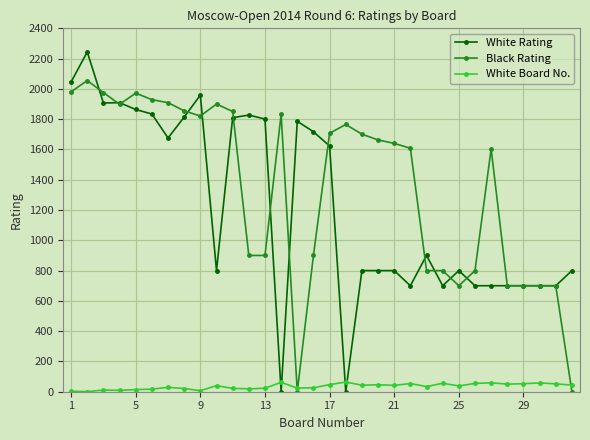

How many categories are shown in the chart?

32